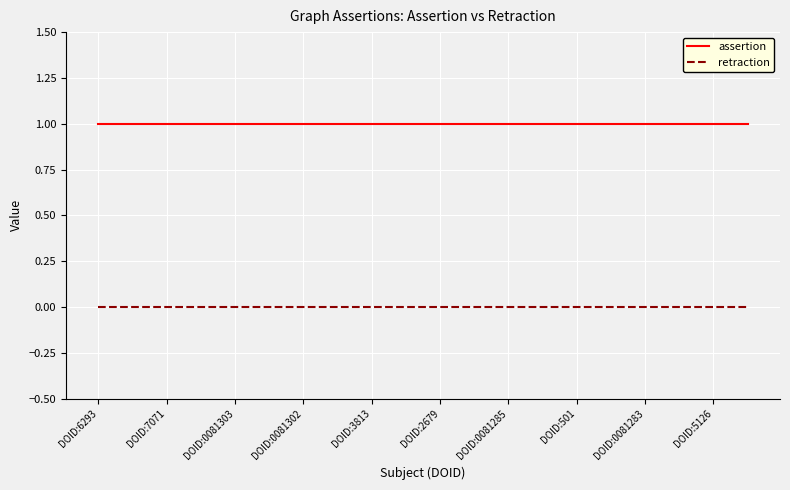

True or false: assertion and retraction intersect in this chart.

False